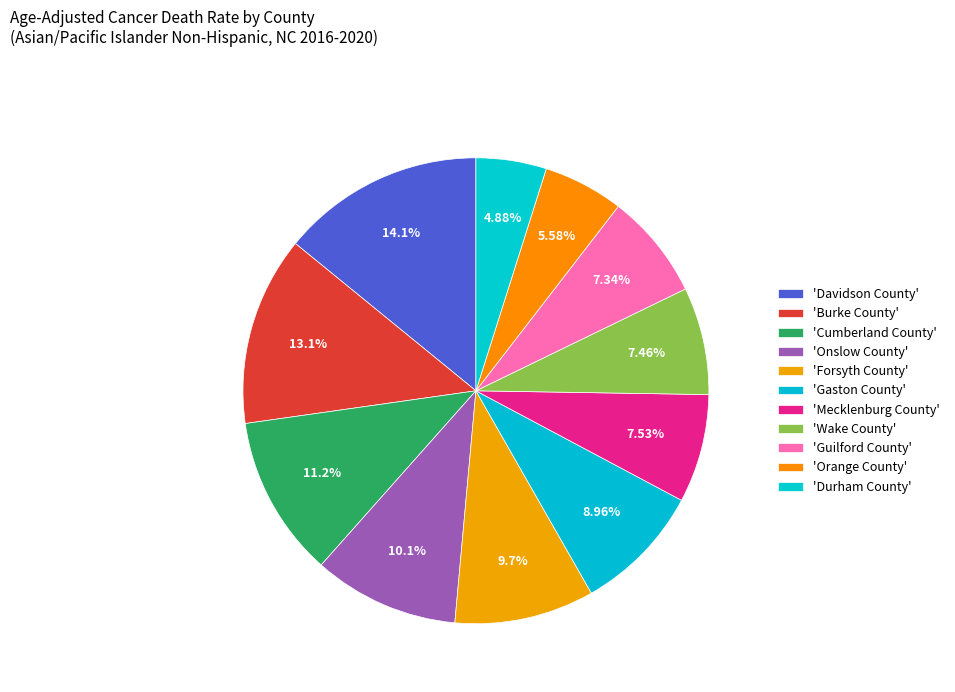

To the nearest percent, what is the average slice percentage?

9%